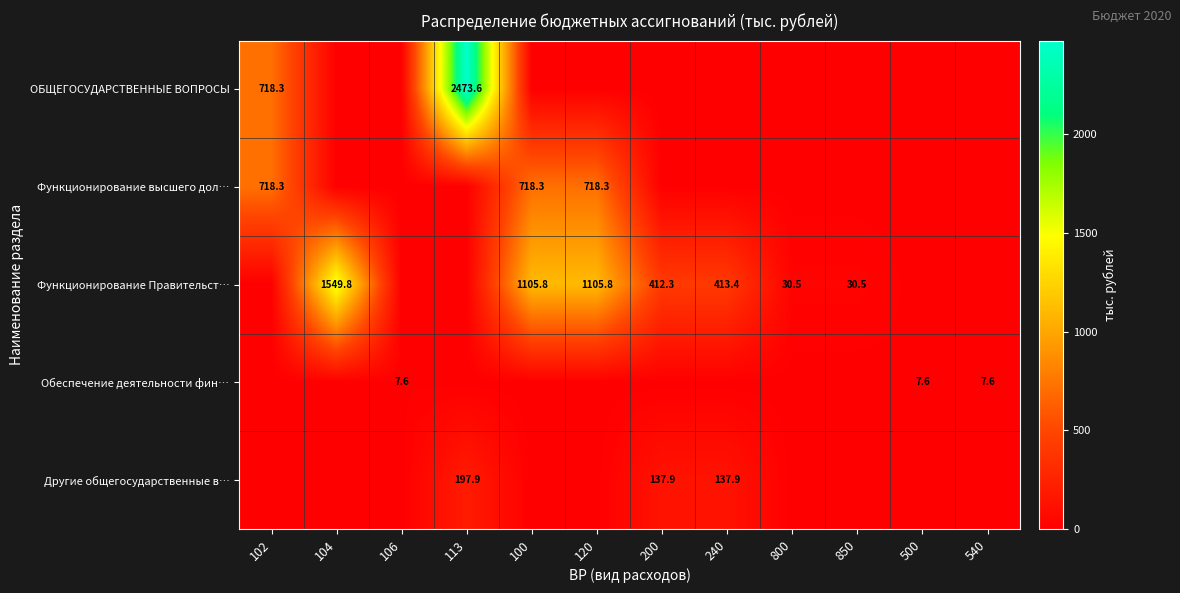

Is it true that ОБЩЕГОСУДАРСТВЕННЫЕ ВОПРОСЫ equals 2473.6 at 113?

True